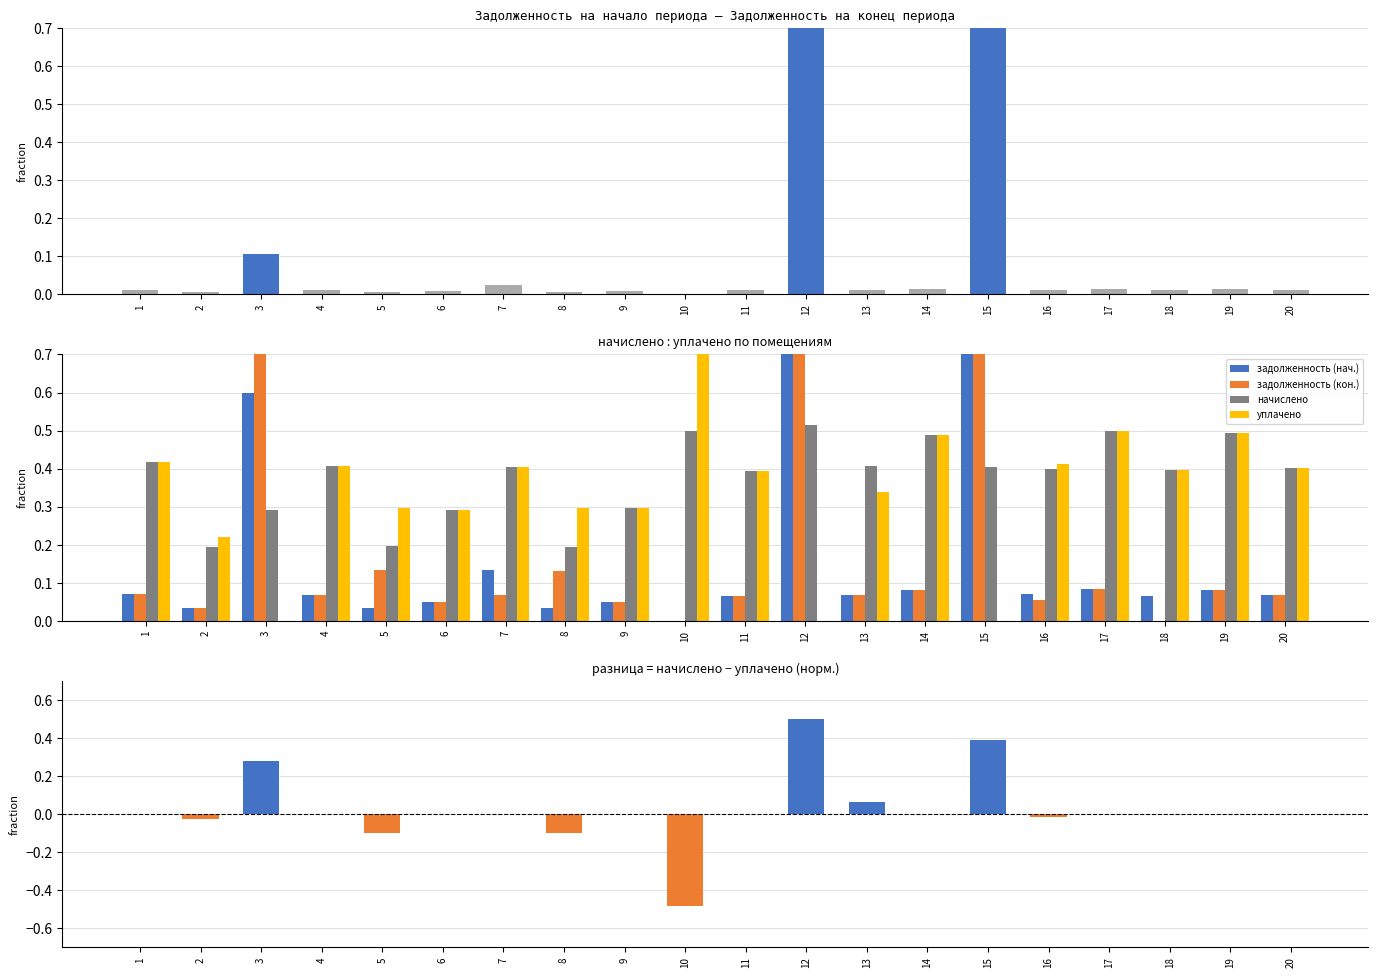

What is the greatest value displayed?

5.9